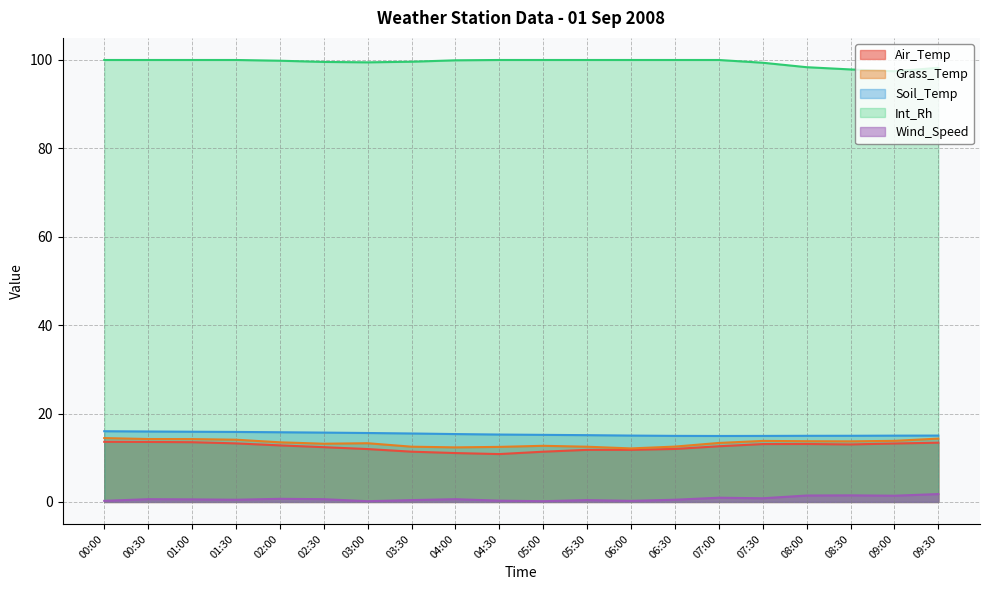

How many data points does each series have?

20